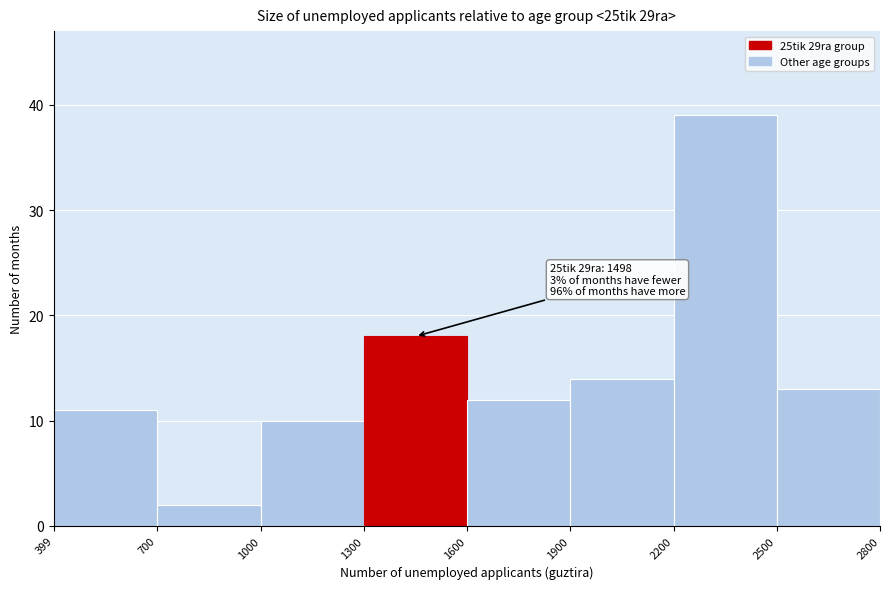

Which range on the x-axis has the tallest bar?

2200 to 2500